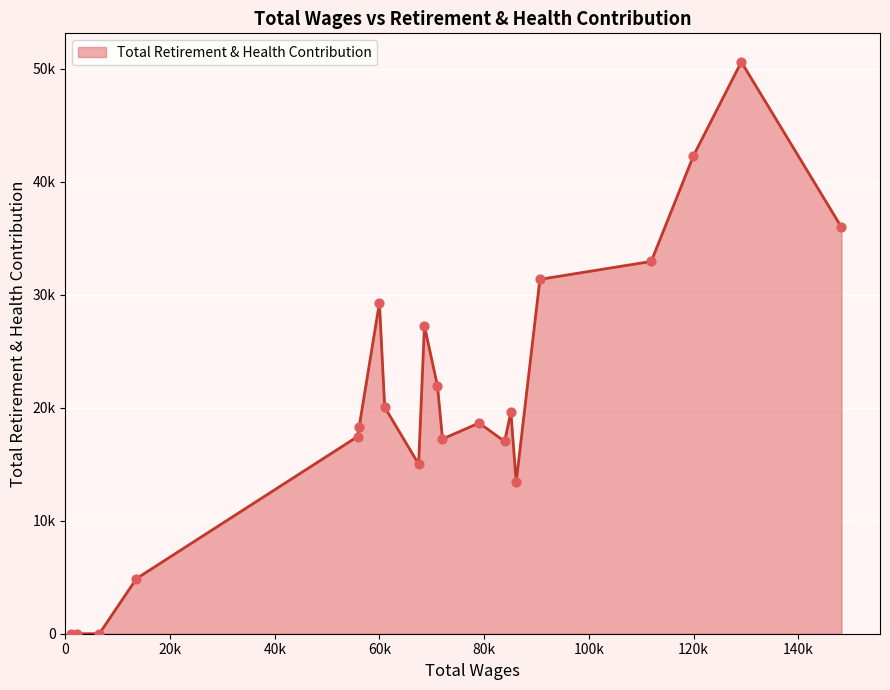

Is this an area chart (filled region under the line)?

Yes